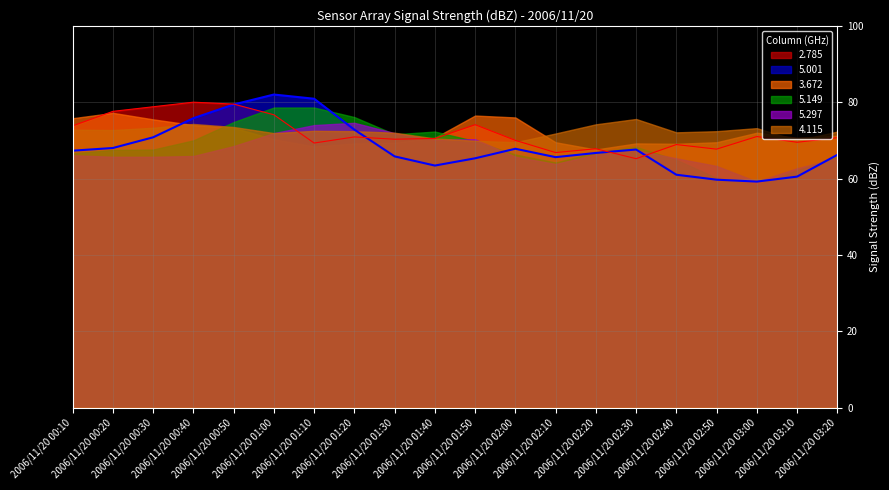

Reading left to right, what are all the values shown in this chart?

2.785: 2006/11/20 00:10=73.8	2006/11/20 00:20=77.6	2006/11/20 00:30=78.8	2006/11/20 00:40=80.0	2006/11/20 00:50=79.5	2006/11/20 01:00=76.7	2006/11/20 01:10=69.3	2006/11/20 01:20=70.9	2006/11/20 01:30=70.3	2006/11/20 01:40=70.5	2006/11/20 01:50=74.1	2006/11/20 02:00=70.0	2006/11/20 02:10=66.8	2006/11/20 02:20=67.8	2006/11/20 02:30=65.2	2006/11/20 02:40=68.9	2006/11/20 02:50=67.7	2006/11/20 03:00=71.0	2006/11/20 03:10=69.5	2006/11/20 03:20=70.7
5.001: 2006/11/20 00:10=67.3	2006/11/20 00:20=68.0	2006/11/20 00:30=70.8	2006/11/20 00:40=75.8	2006/11/20 00:50=79.4	2006/11/20 01:00=82.0	2006/11/20 01:10=80.9	2006/11/20 01:20=72.8	2006/11/20 01:30=65.8	2006/11/20 01:40=63.4	2006/11/20 01:50=65.3	2006/11/20 02:00=67.8	2006/11/20 02:10=65.6	2006/11/20 02:20=66.7	2006/11/20 02:30=67.6	2006/11/20 02:40=61.0	2006/11/20 02:50=59.7	2006/11/20 03:00=59.2	2006/11/20 03:10=60.5	2006/11/20 03:20=66.2
3.672: 2006/11/20 00:10=75.8	2006/11/20 00:20=77.2	2006/11/20 00:30=75.5	2006/11/20 00:40=74.0	2006/11/20 00:50=73.3	2006/11/20 01:00=70.3	2006/11/20 01:10=68.4	2006/11/20 01:20=69.2	2006/11/20 01:30=69.4	2006/11/20 01:40=70.7	2006/11/20 01:50=76.5	2006/11/20 02:00=76.0	2006/11/20 02:10=69.5	2006/11/20 02:20=67.6	2006/11/20 02:30=69.2	2006/11/20 02:40=69.1	2006/11/20 02:50=69.5	2006/11/20 03:00=72.0	2006/11/20 03:10=70.7	2006/11/20 03:20=71.2
5.149: 2006/11/20 00:10=66.6	2006/11/20 00:20=67.5	2006/11/20 00:30=67.6	2006/11/20 00:40=70.0	2006/11/20 00:50=74.8	2006/11/20 01:00=78.6	2006/11/20 01:10=78.6	2006/11/20 01:20=76.1	2006/11/20 01:30=71.6	2006/11/20 01:40=72.3	2006/11/20 01:50=69.8	2006/11/20 02:00=66.3	2006/11/20 02:10=64.2	2006/11/20 02:20=66.8	2006/11/20 02:30=68.3	2006/11/20 02:40=64.9	2006/11/20 02:50=60.2	2006/11/20 03:00=58.3	2006/11/20 03:10=62.2	2006/11/20 03:20=65.6
5.297: 2006/11/20 00:10=66.1	2006/11/20 00:20=65.7	2006/11/20 00:30=65.7	2006/11/20 00:40=65.9	2006/11/20 00:50=68.5	2006/11/20 01:00=71.9	2006/11/20 01:10=74.0	2006/11/20 01:20=74.6	2006/11/20 01:30=71.9	2006/11/20 01:40=70.2	2006/11/20 01:50=70.3	2006/11/20 02:00=65.7	2006/11/20 02:10=63.8	2006/11/20 02:20=66.3	2006/11/20 02:30=67.4	2006/11/20 02:40=65.3	2006/11/20 02:50=63.3	2006/11/20 03:00=59.2	2006/11/20 03:10=62.7	2006/11/20 03:20=65.3
4.115: 2006/11/20 00:10=72.8	2006/11/20 00:20=72.7	2006/11/20 00:30=73.3	2006/11/20 00:40=74.3	2006/11/20 00:50=73.5	2006/11/20 01:00=71.9	2006/11/20 01:10=72.5	2006/11/20 01:20=72.4	2006/11/20 01:30=72.0	2006/11/20 01:40=70.5	2006/11/20 01:50=69.9	2006/11/20 02:00=69.5	2006/11/20 02:10=71.8	2006/11/20 02:20=74.2	2006/11/20 02:30=75.6	2006/11/20 02:40=72.1	2006/11/20 02:50=72.4	2006/11/20 03:00=73.2	2006/11/20 03:10=70.0	2006/11/20 03:20=72.3